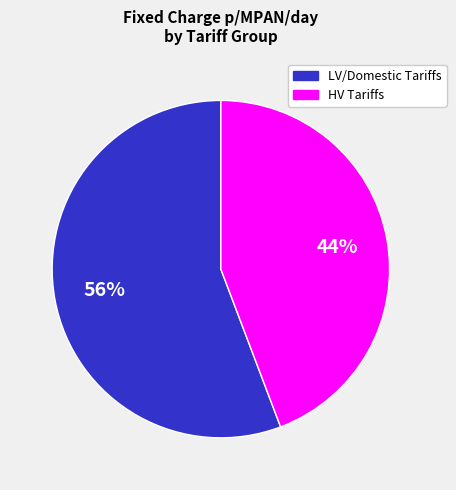

Is there any slice that represents more than half of the pie?

Yes